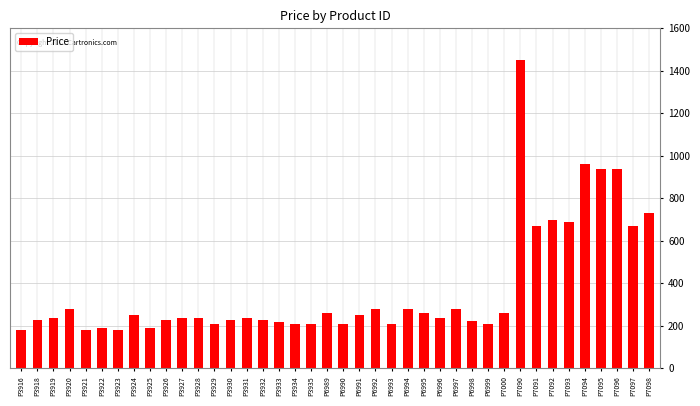

What is the ratio of the value at P3935 to the value at P3928?

0.9